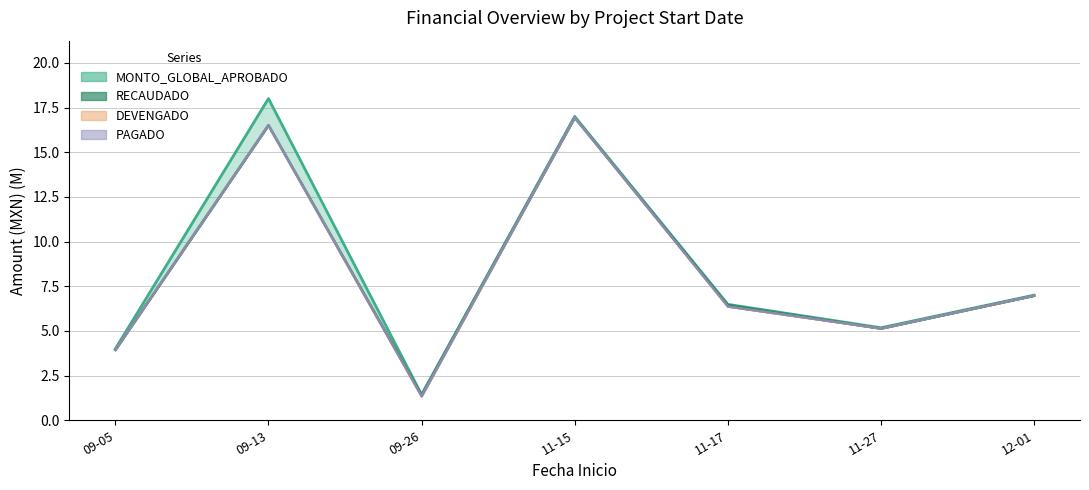

Reading right to left, list all the values displayed in this chart.

7.0	5.1	6.4	16.9	1.3	16.5	3.9